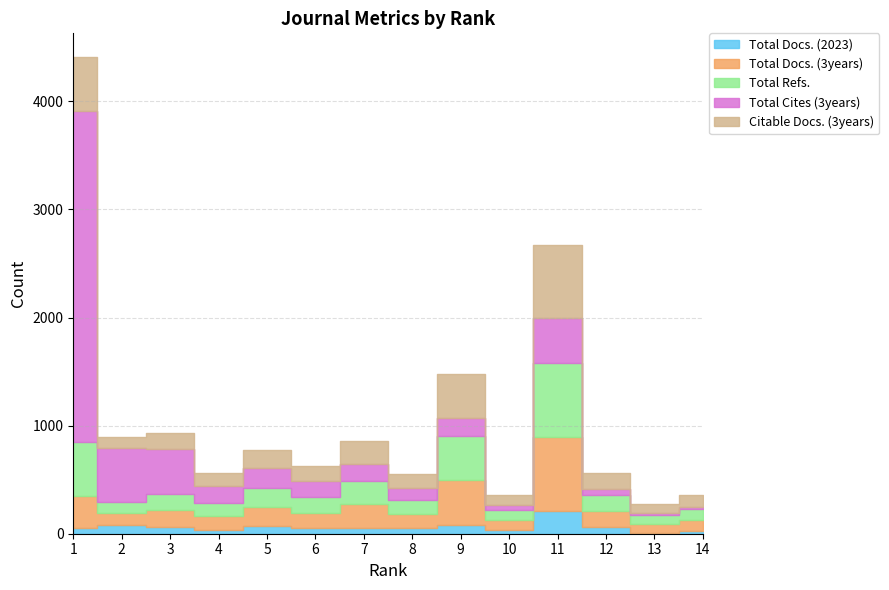

True or false: Total Docs. (3years) has more than 1 interior local peaks.

True